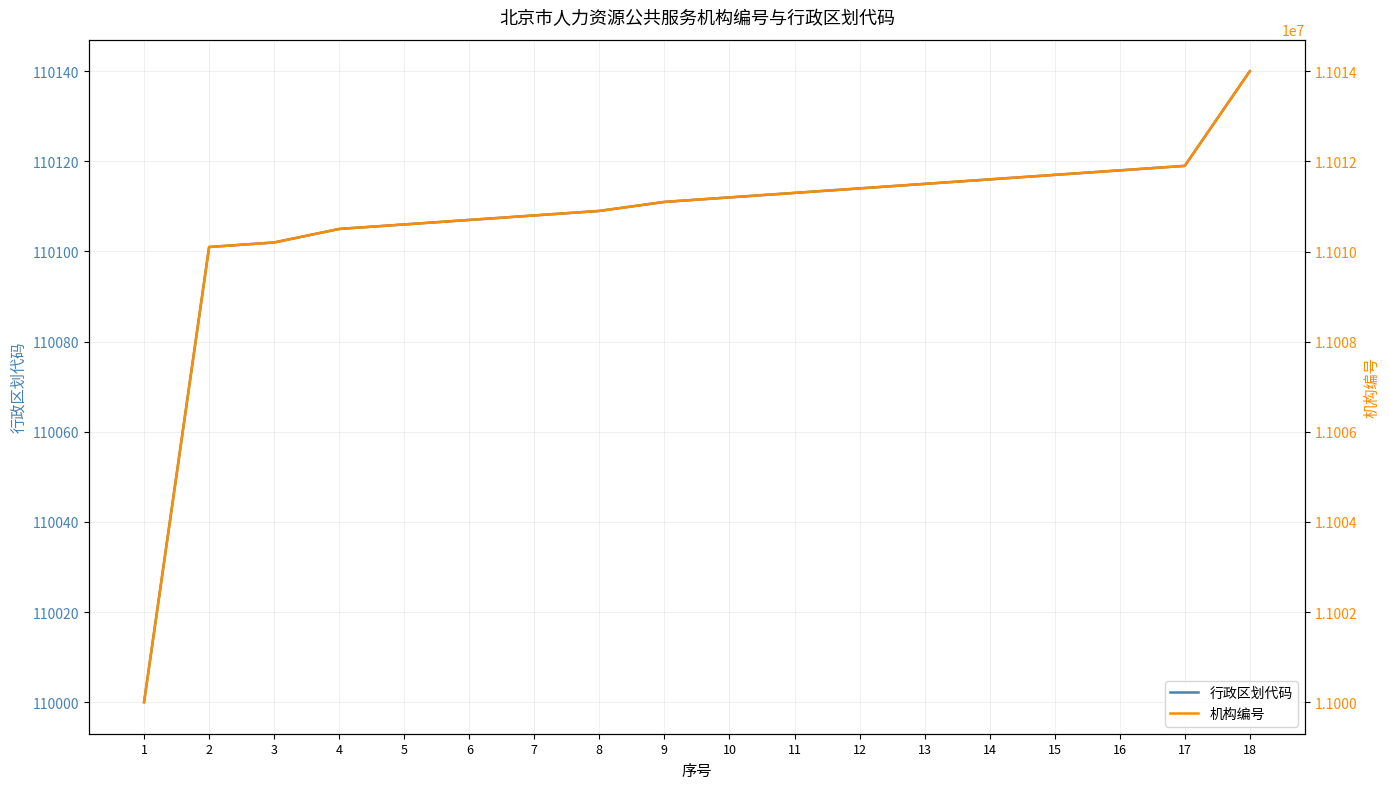

True or false: 行政区划代码 has more than 2 interior local peaks.

False